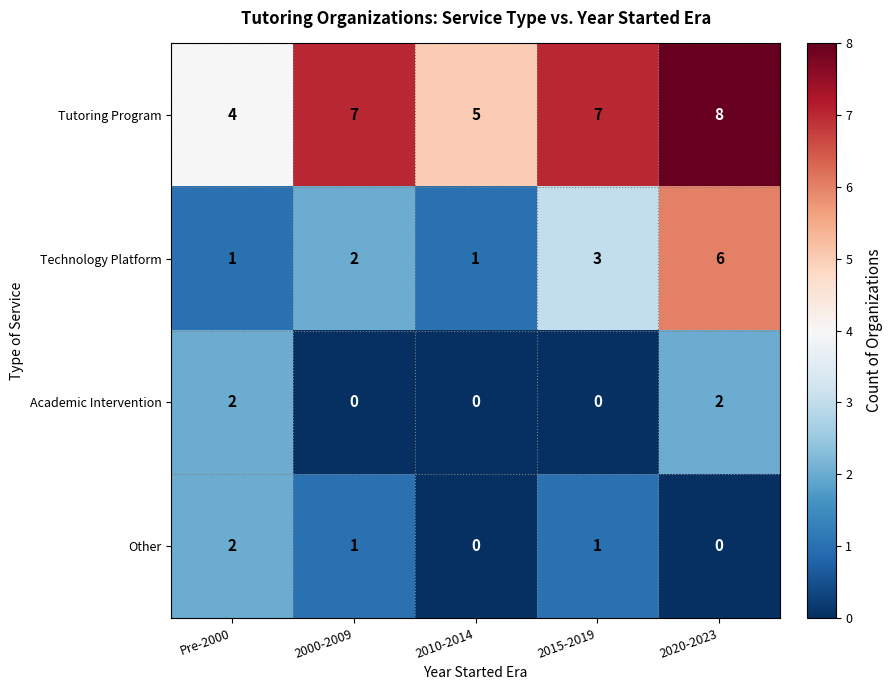

The value of Tutoring Program at 2020-2023 is 8. True or false?

True